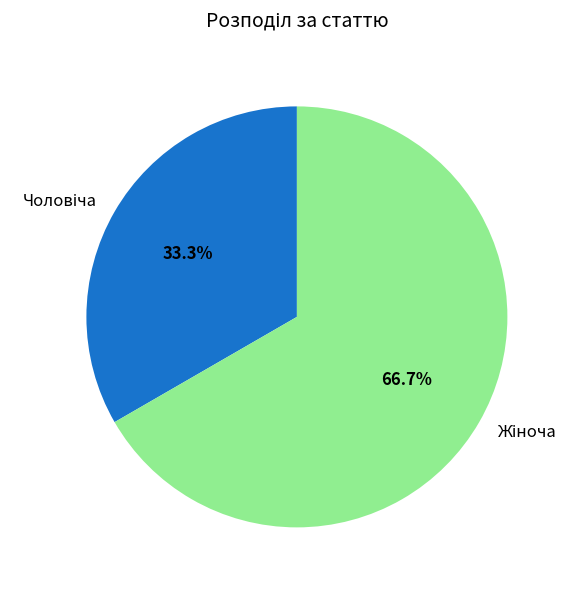

Is there a majority slice in this chart?

Yes